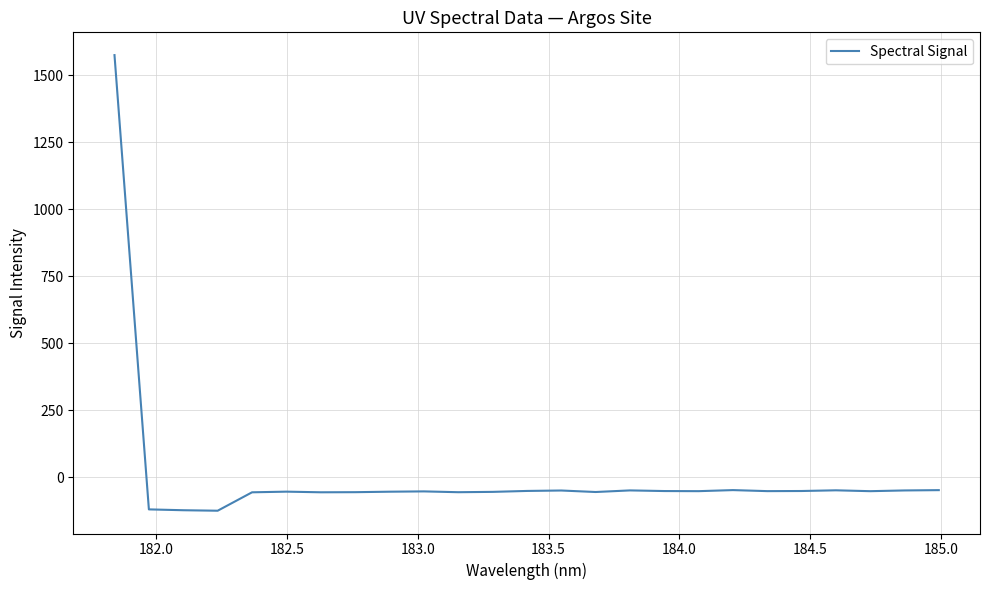

What is the difference between the maximum and minimum values?

1699.0